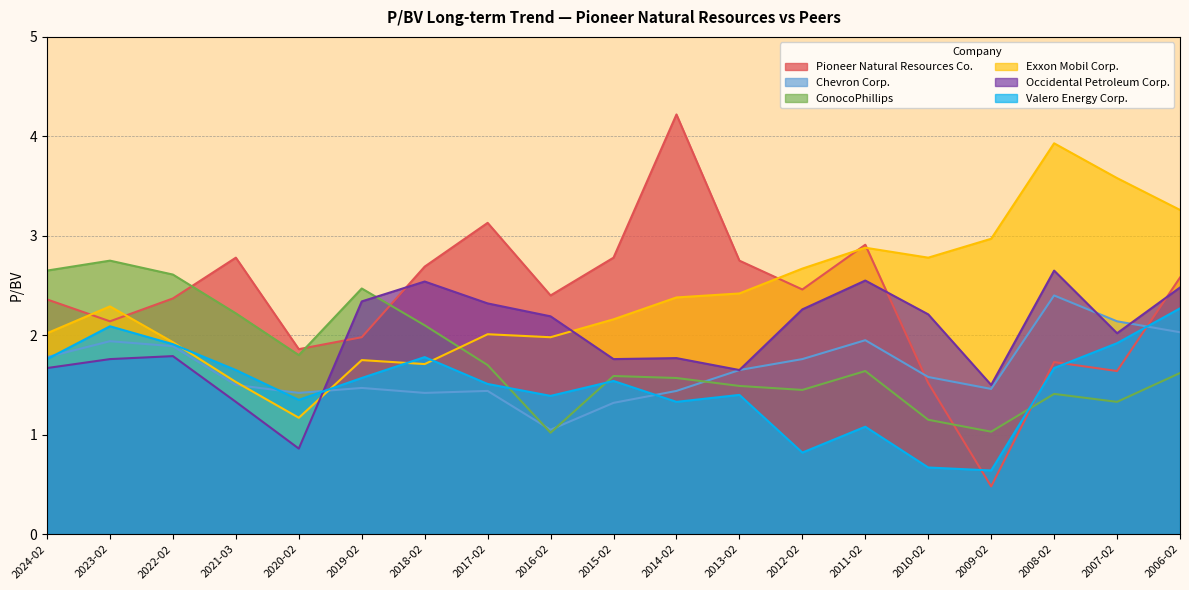

How many interior local peaks does the Exxon Mobil Corp. series have?

5